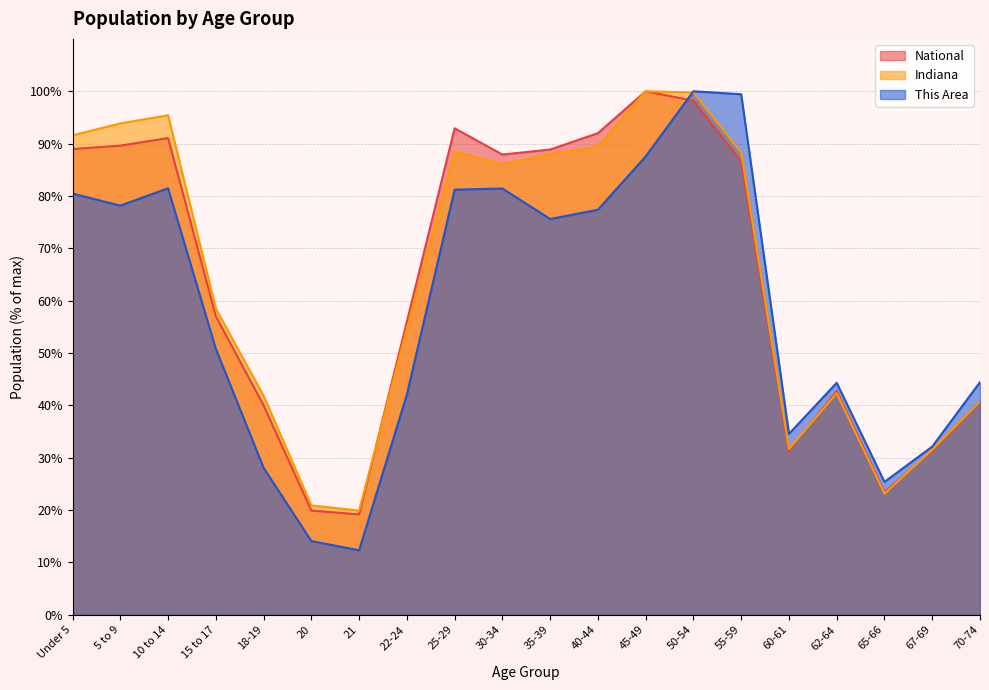

Which category has the highest value in the National series?

45-49